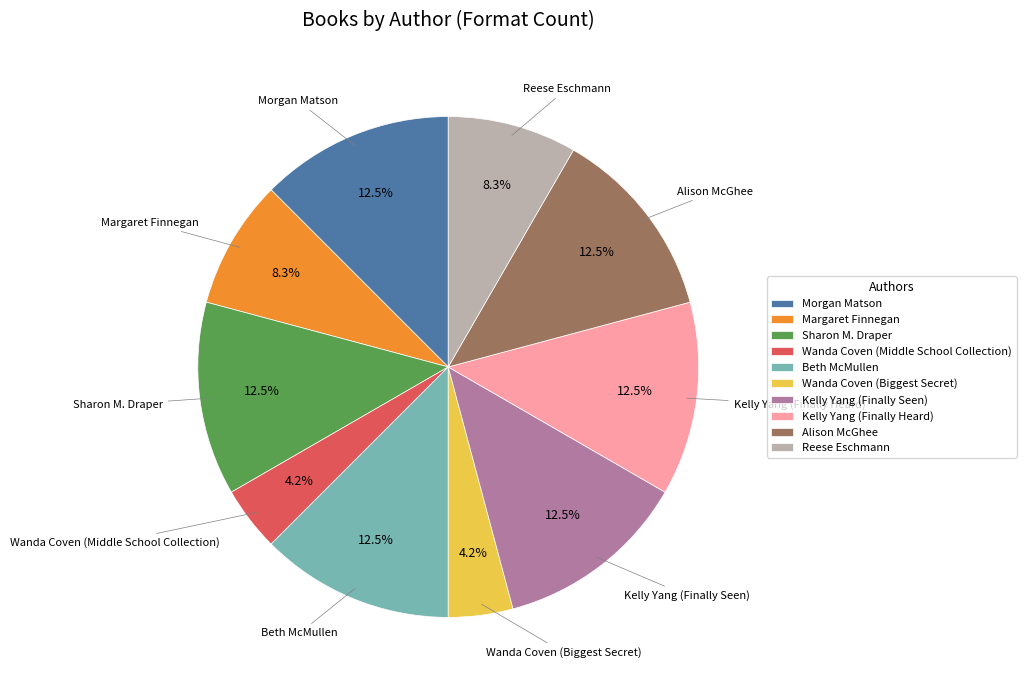

What percentage do Sharon M. Draper and Wanda Coven (Biggest Secret) together represent?

16.7%